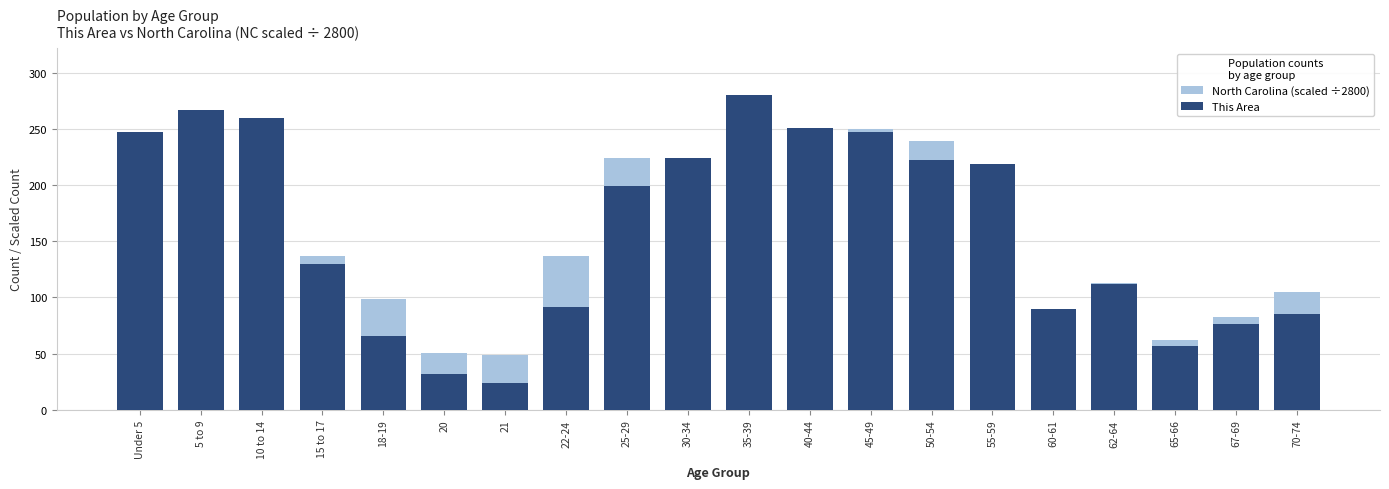

Which series changed the most between 21 and 45-49?

This Area